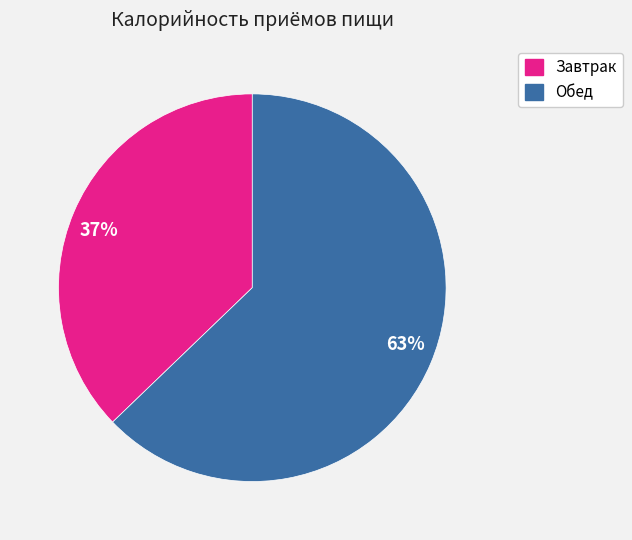

True or false: 37% accounts for 37% of the total.

True